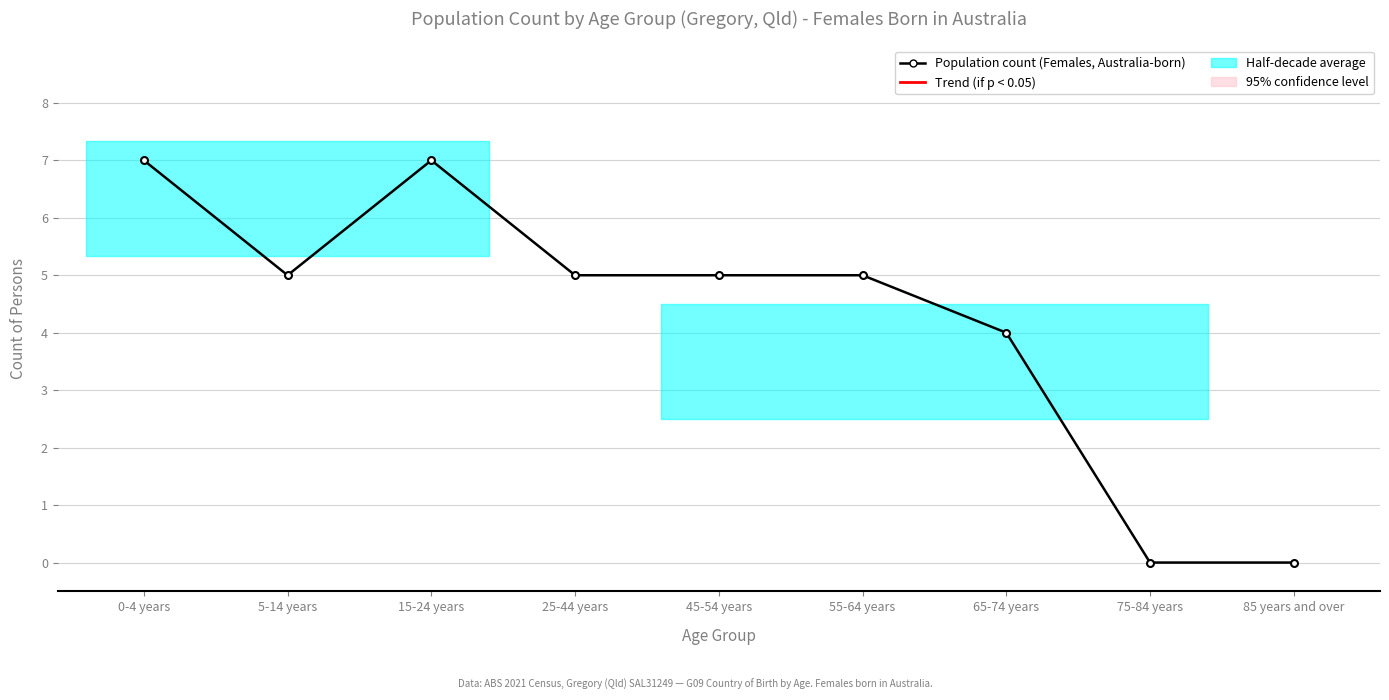

What position from the left is 75-84 years?

8